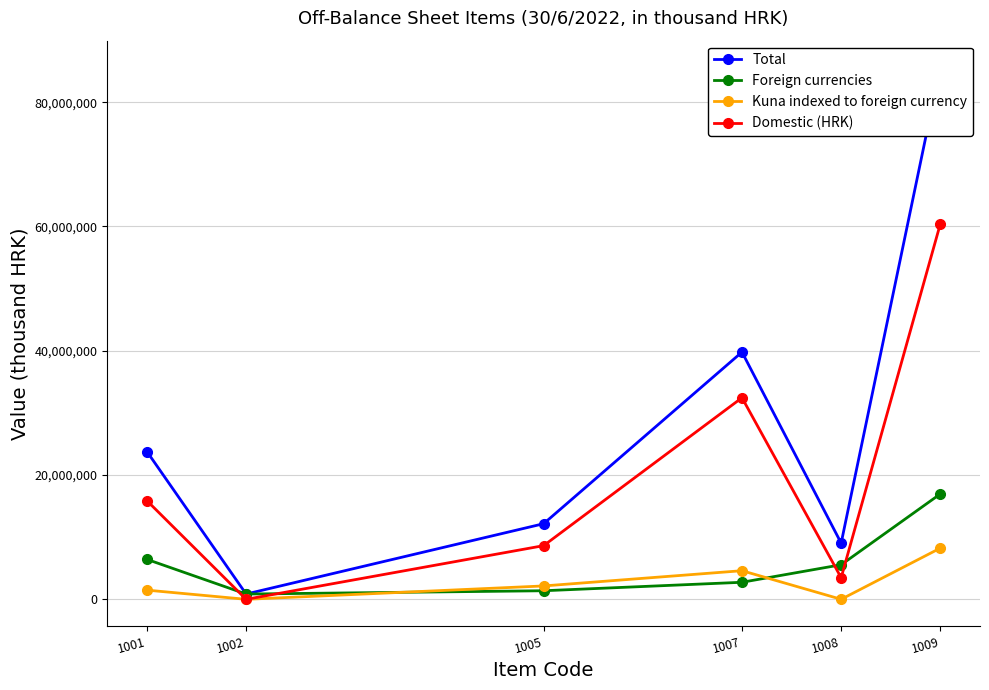

What is the difference between the highest and lowest values at 1005?

10790011